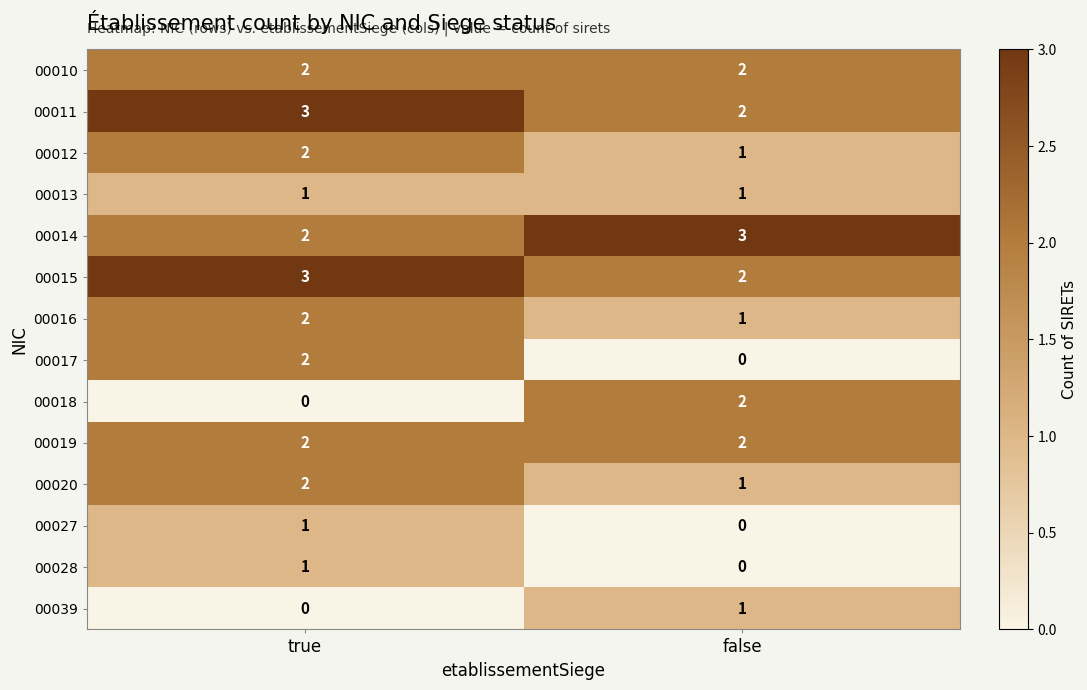

What is the total value across all series at false?

18